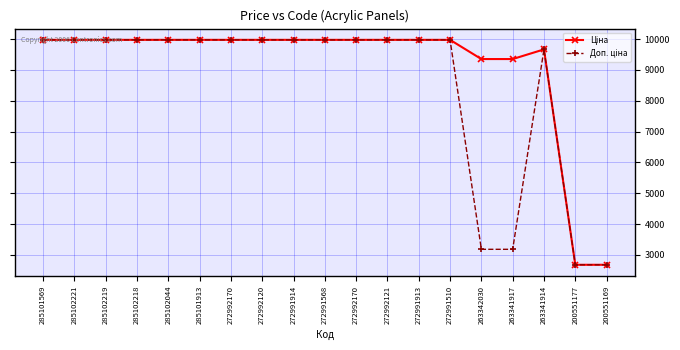

True or false: Ціна and Доп. ціна cross at least once.

False